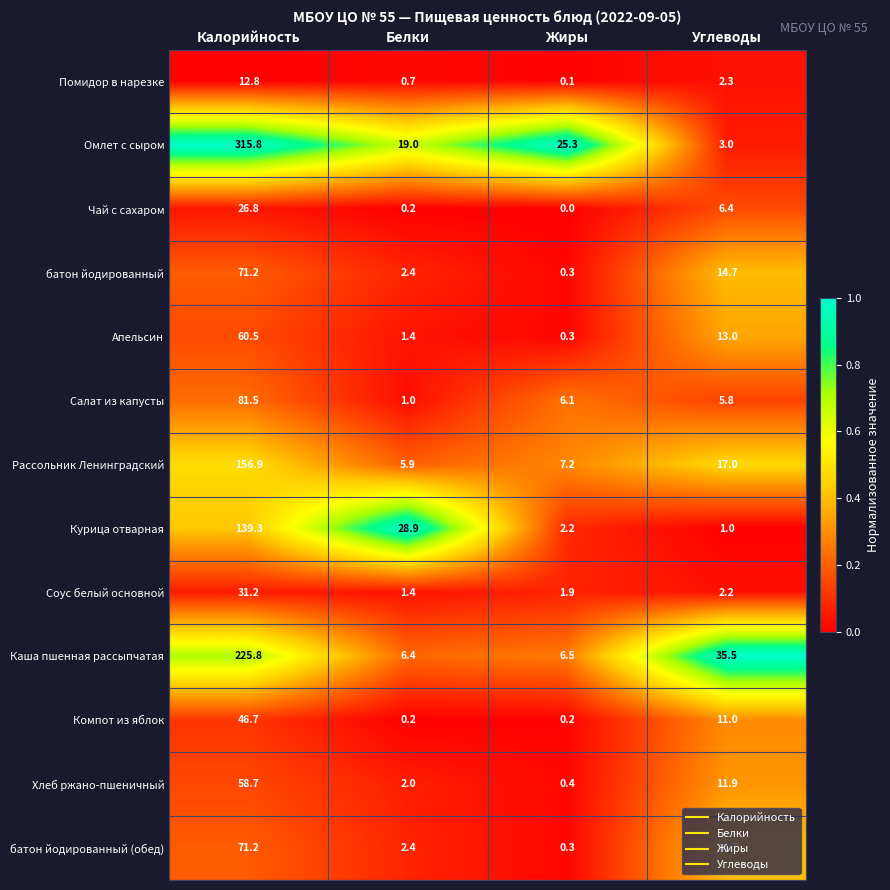

List the labels in order of Салат из капусты value, smallest first.

Белки, Углеводы, Жиры, Калорийность